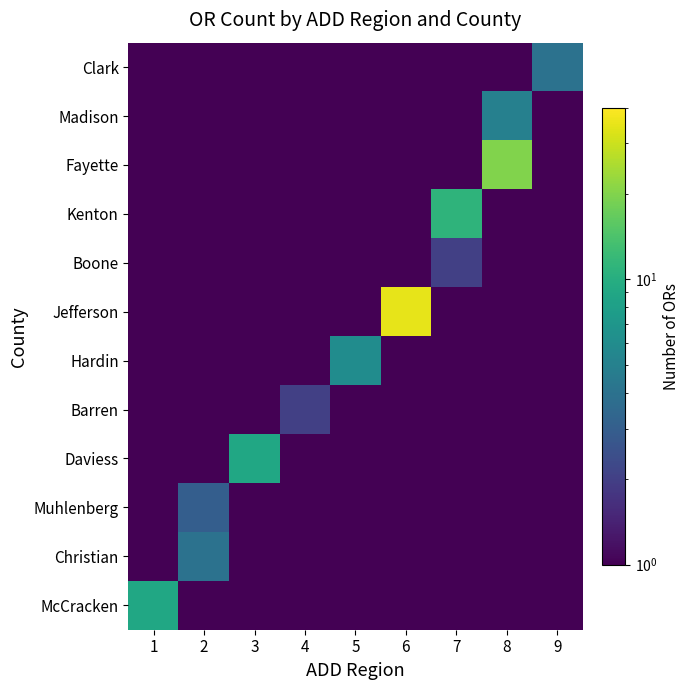

Rank the series at 7 from highest to lowest value.

Kenton, Boone, McCracken, Christian, Muhlenberg, Daviess, Barren, Hardin, Jefferson, Fayette, Madison, Clark